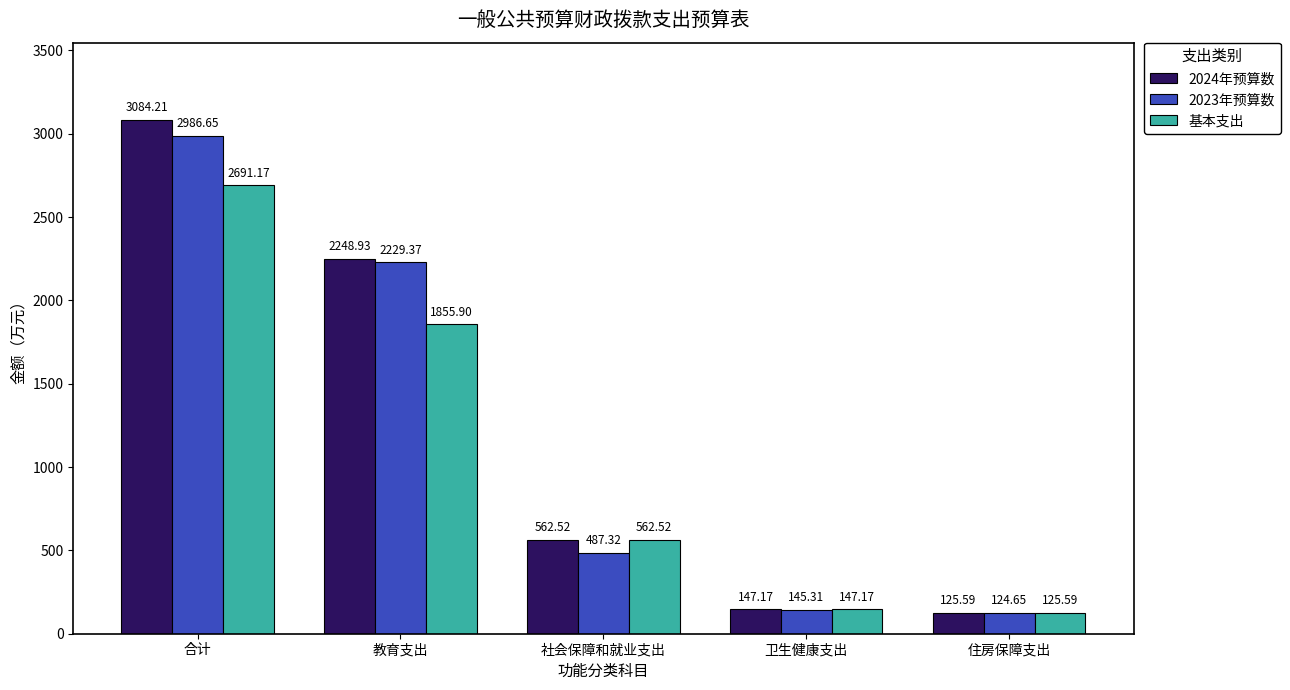

Which series has the largest total across all categories?

2024年预算数